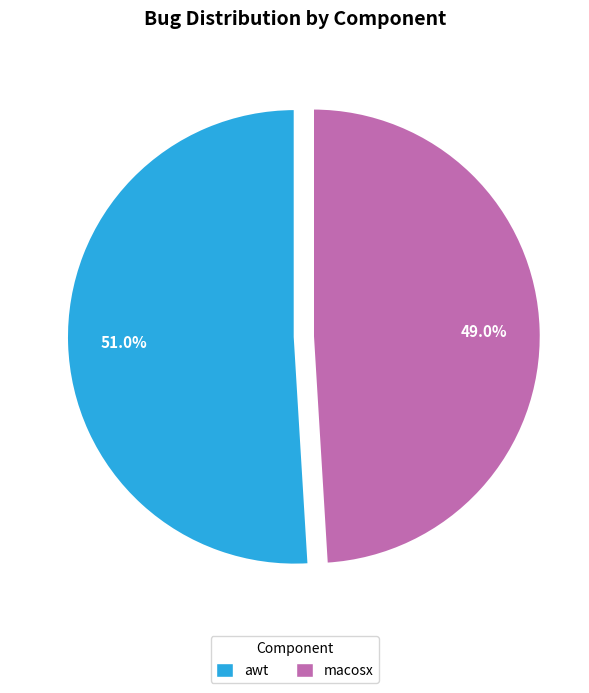

Which slice is the largest?

awt